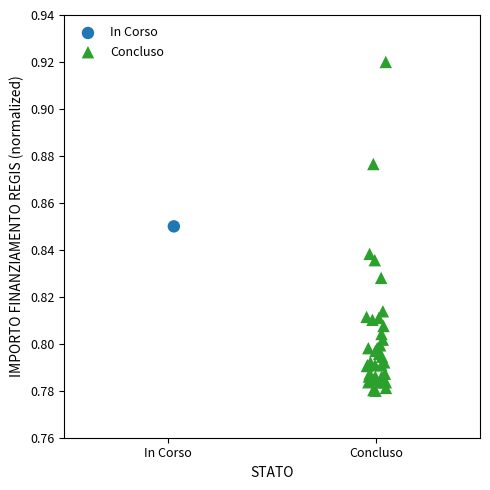

What are all the series names shown in the legend?

In Corso, Concluso